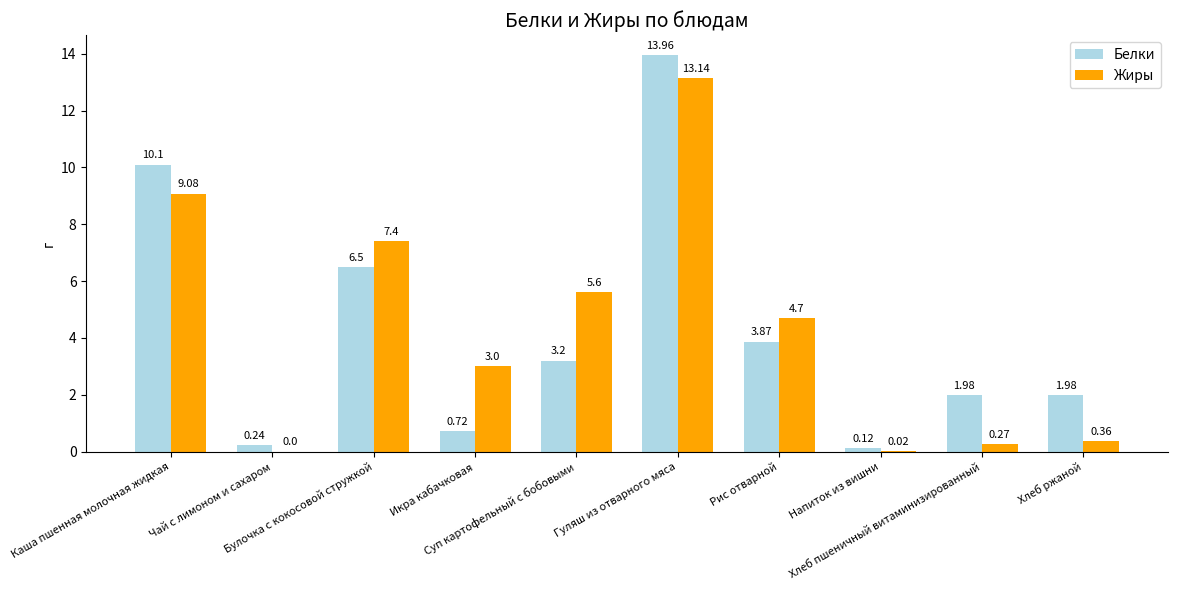

Which series has the largest total across all categories?

Жиры